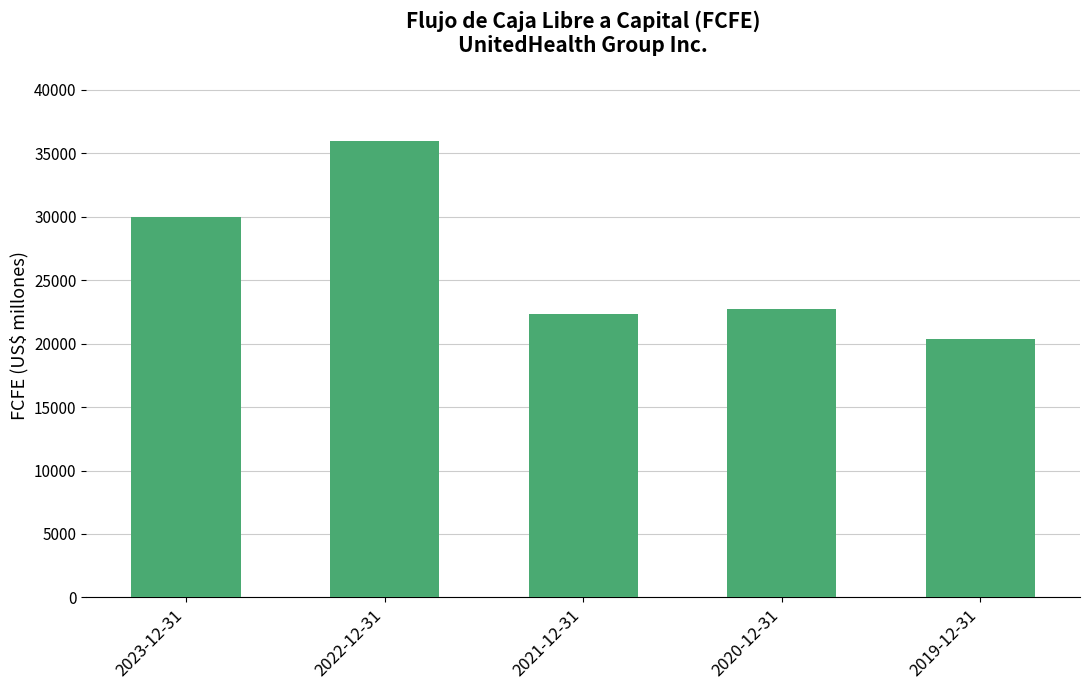

Is it true that the value at 2019-12-31 is 10480?

False